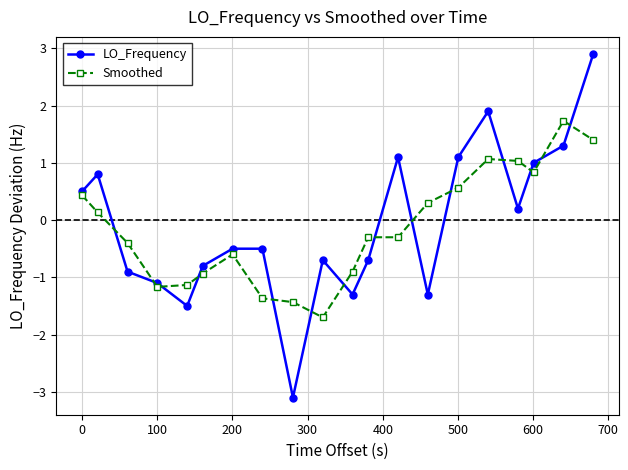

What is the difference between the maximum and minimum values in the Smoothed series?

3.4